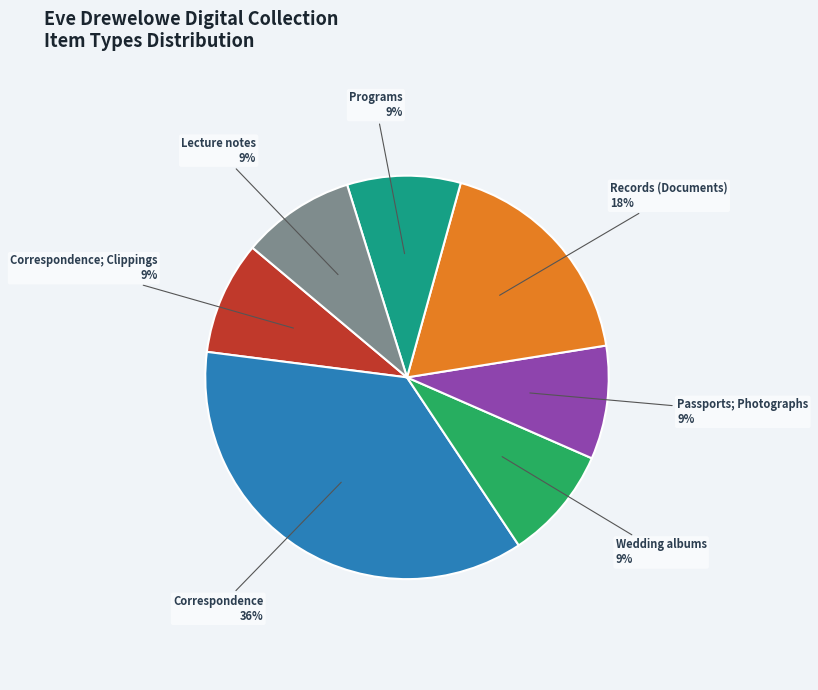

Is the sum of Records (Documents) and Lecture notes greater than half?

No